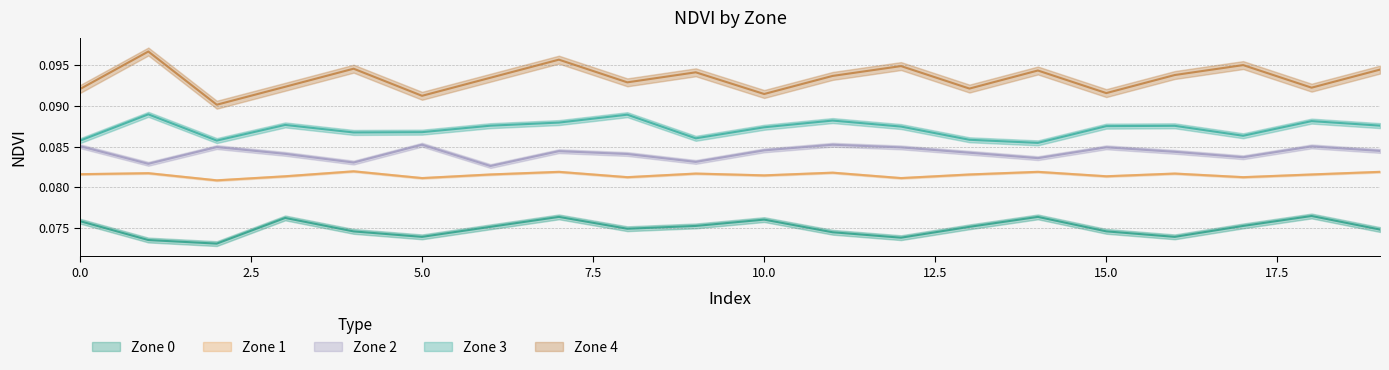

Read the Zone 0 value at 1.

0.1